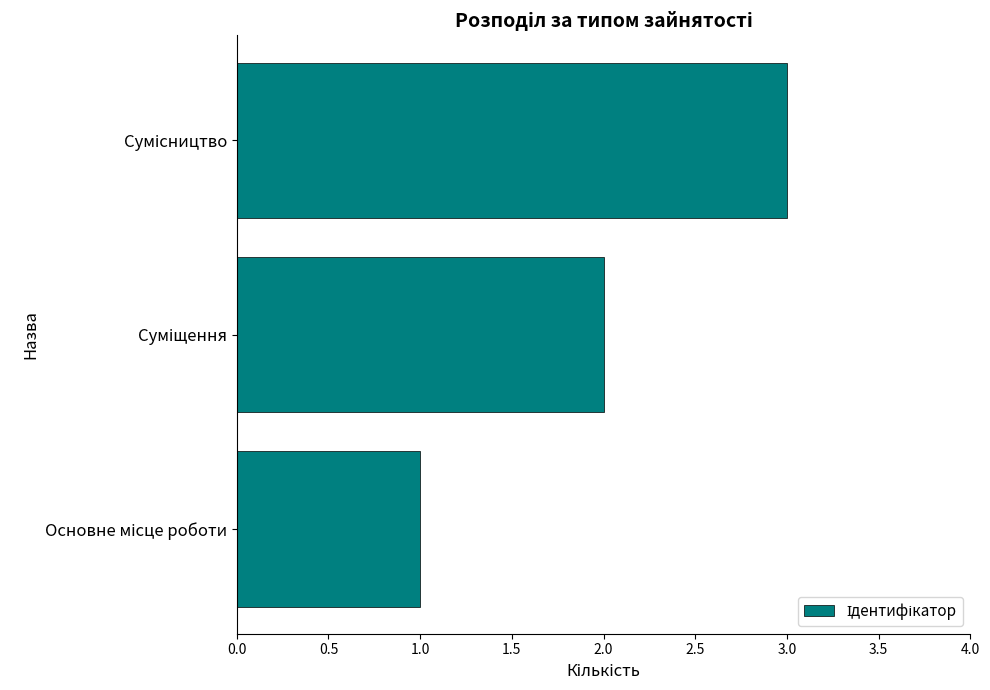

What is the greatest value displayed?

3